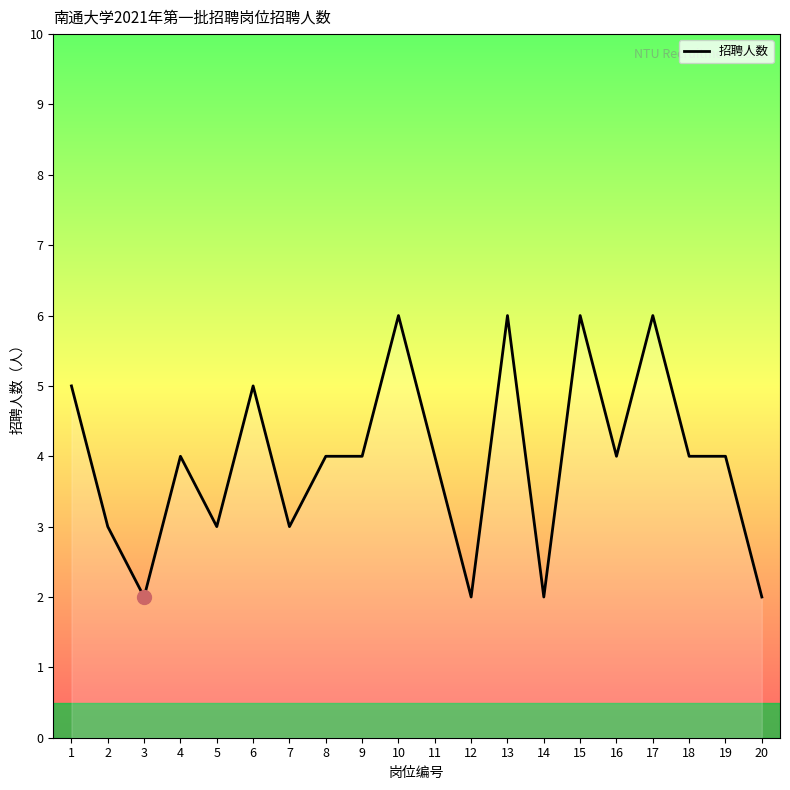

At which category does the data reach its first local valley?

3